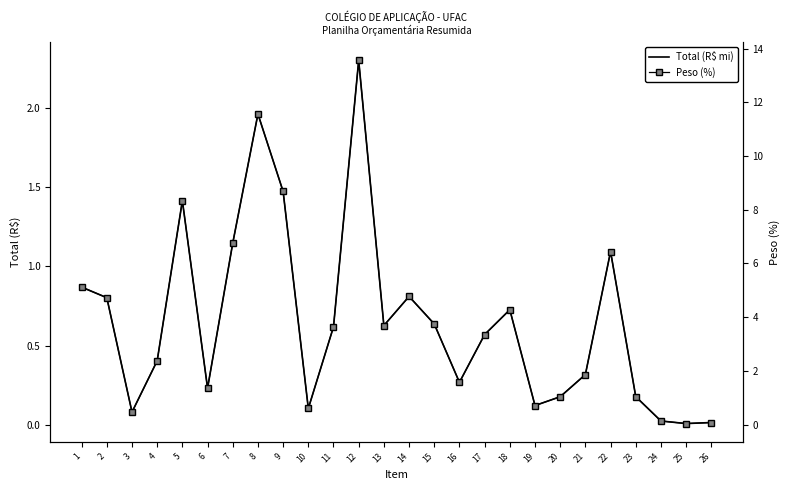

Reading right to left, extract all data points from this chart.

Total (R$ mi): 26=0.0	25=0.0	24=0.0	23=0.2	22=1.1	21=0.3	20=0.2	19=0.1	18=0.7	17=0.6	16=0.3	15=0.6	14=0.8	13=0.6	12=2.3	11=0.6	10=0.1	9=1.5	8=2.0	7=1.1	6=0.2	5=1.4	4=0.4	3=0.1	2=0.8	1=0.9
Peso (%): 26=0.1	25=0.0	24=0.1	23=1.0	22=6.4	21=1.9	20=1.0	19=0.7	18=4.3	17=3.4	16=1.6	15=3.7	14=4.8	13=3.7	12=13.6	11=3.6	10=0.6	9=8.7	8=11.6	7=6.8	6=1.4	5=8.3	4=2.4	3=0.5	2=4.7	1=5.1